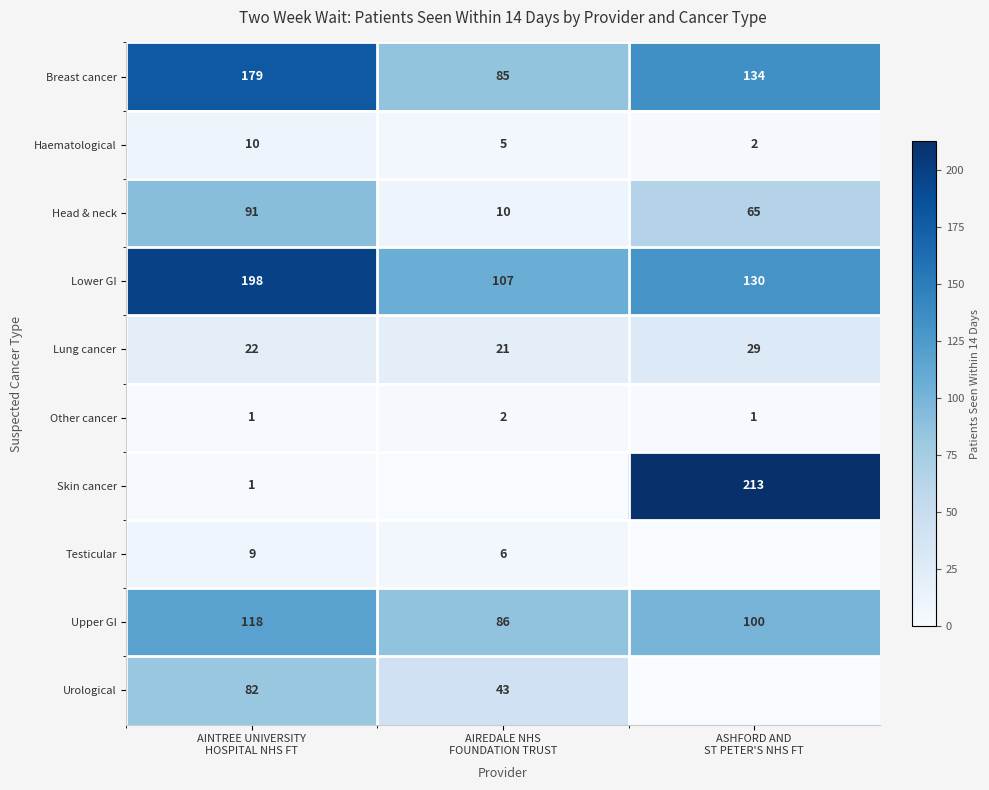

What is the lowest value of the Lower GI series?

107